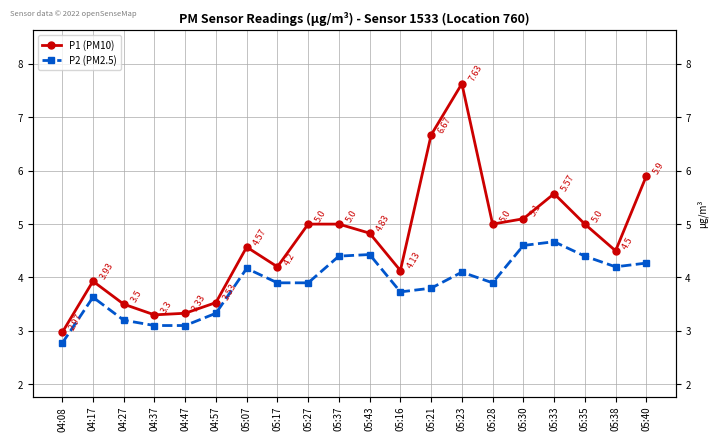

What is the spread (max minus min) of values at 05:33?

0.9